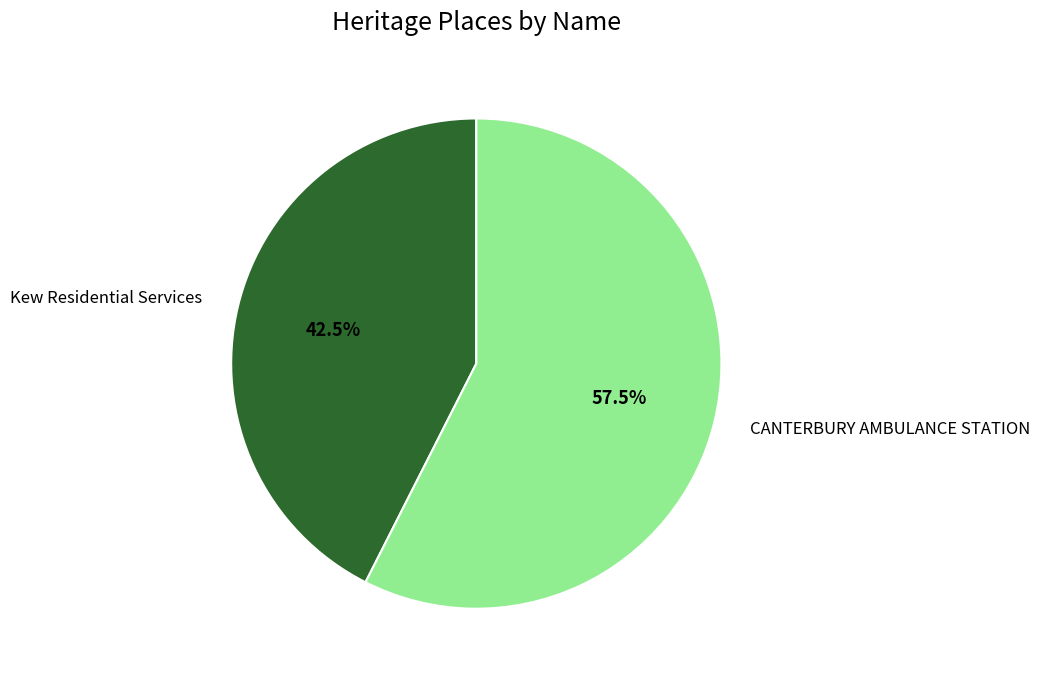

Does any single category account for the majority?

Yes